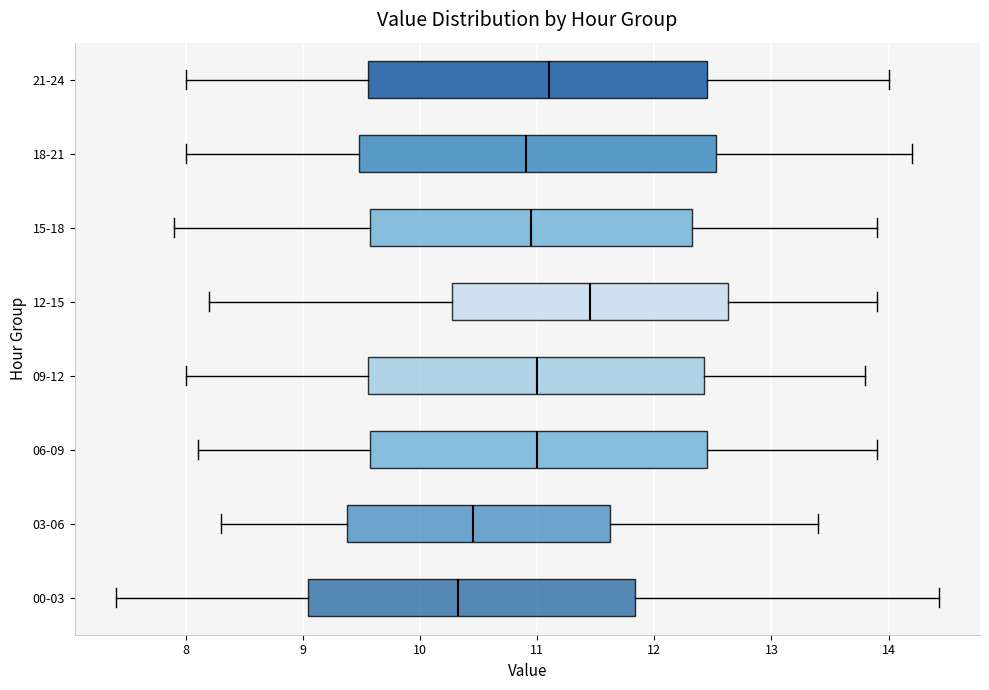

Which box has the furthest to the left median line?

00-03